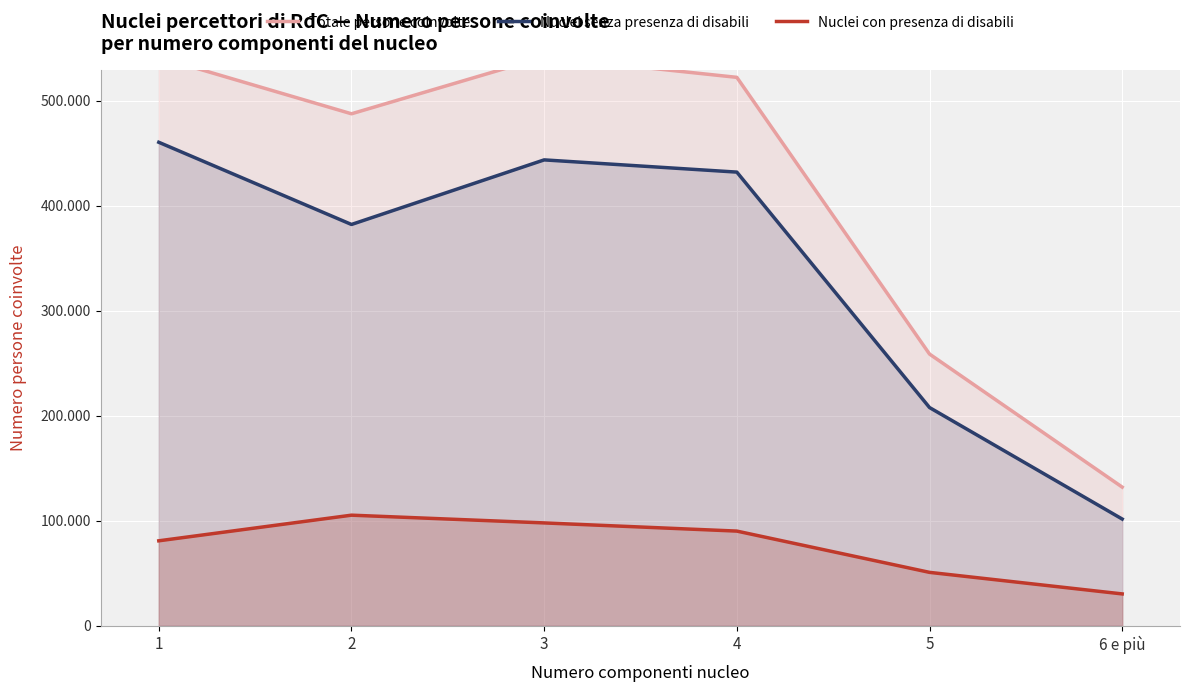

At which category does Nuclei con presenza di disabili reach its first local peak?

2